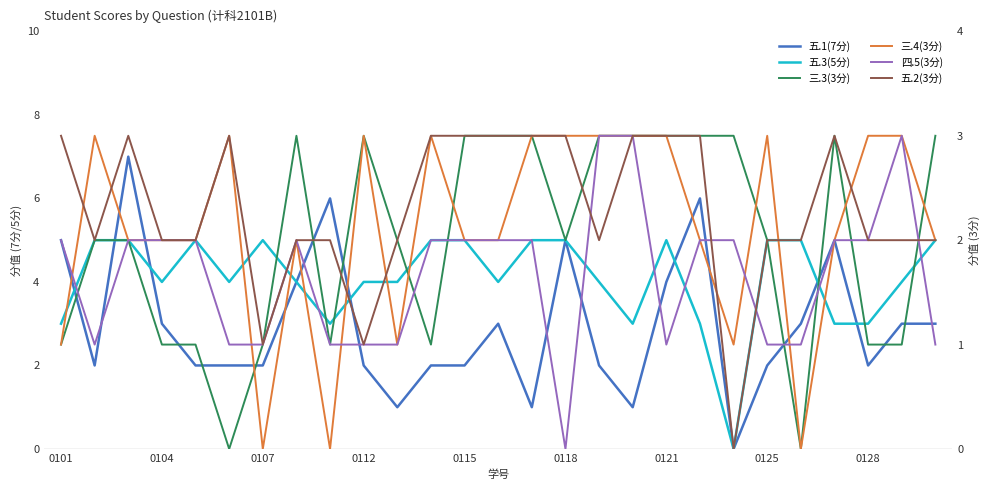

How many lines are shown in the chart?

6